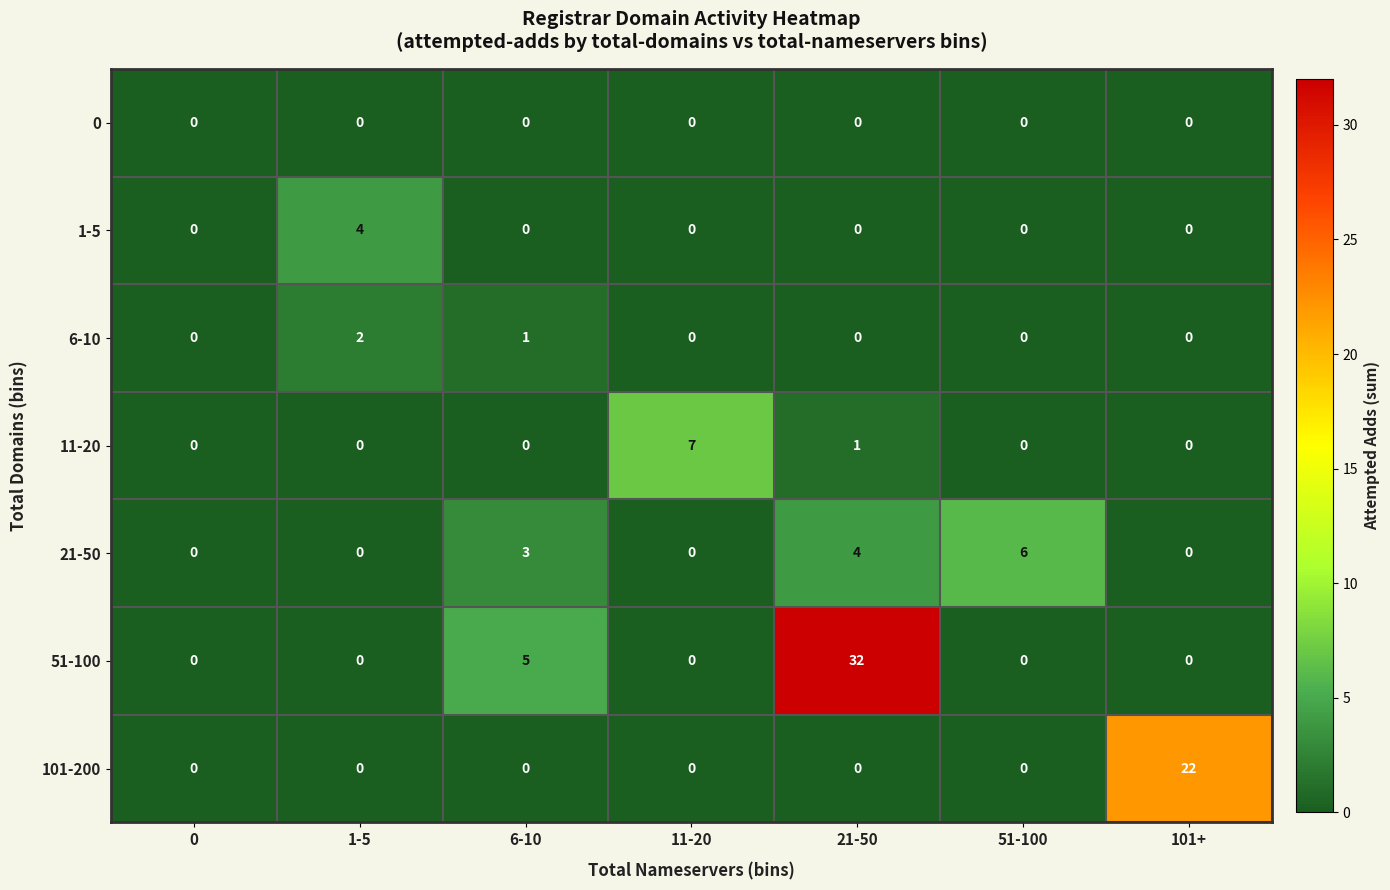

What is the total value across all series at 21-50?

37